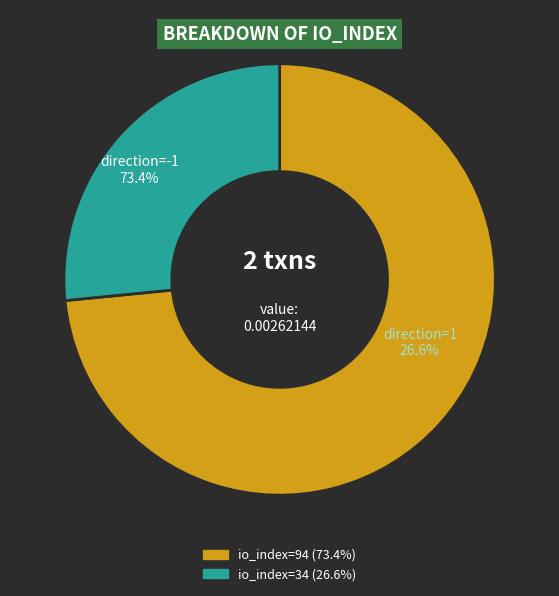

Is it true that io_index=94 is 65% of the pie?

False